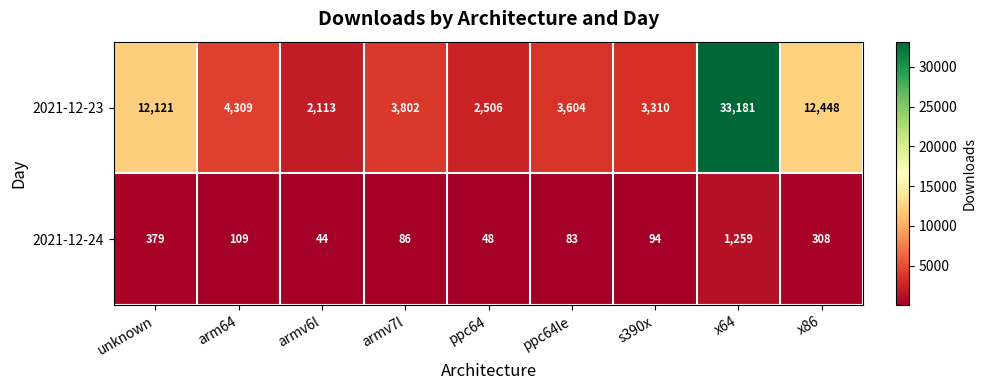

Rank the series at ppc64 from lowest to highest value.

2021-12-24, 2021-12-23